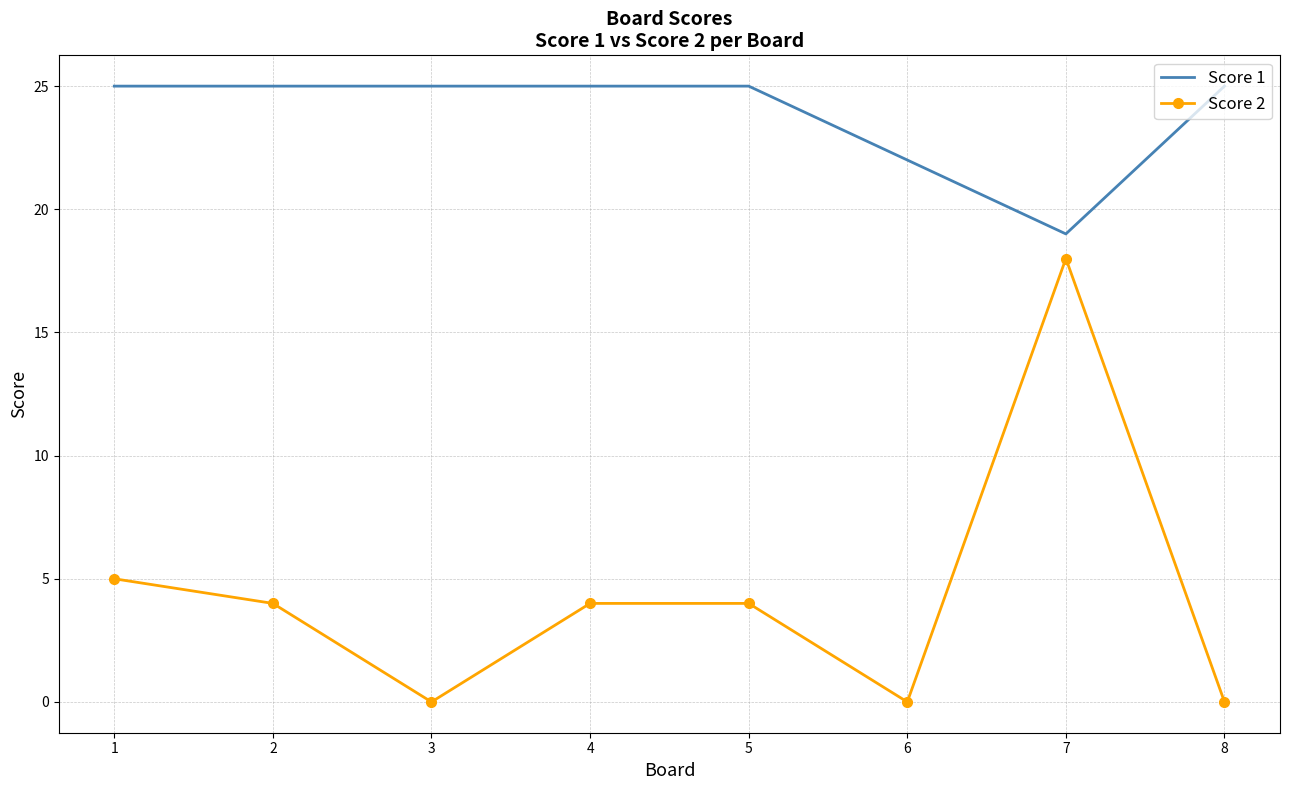

Which series has the largest range (max minus min)?

Score 2